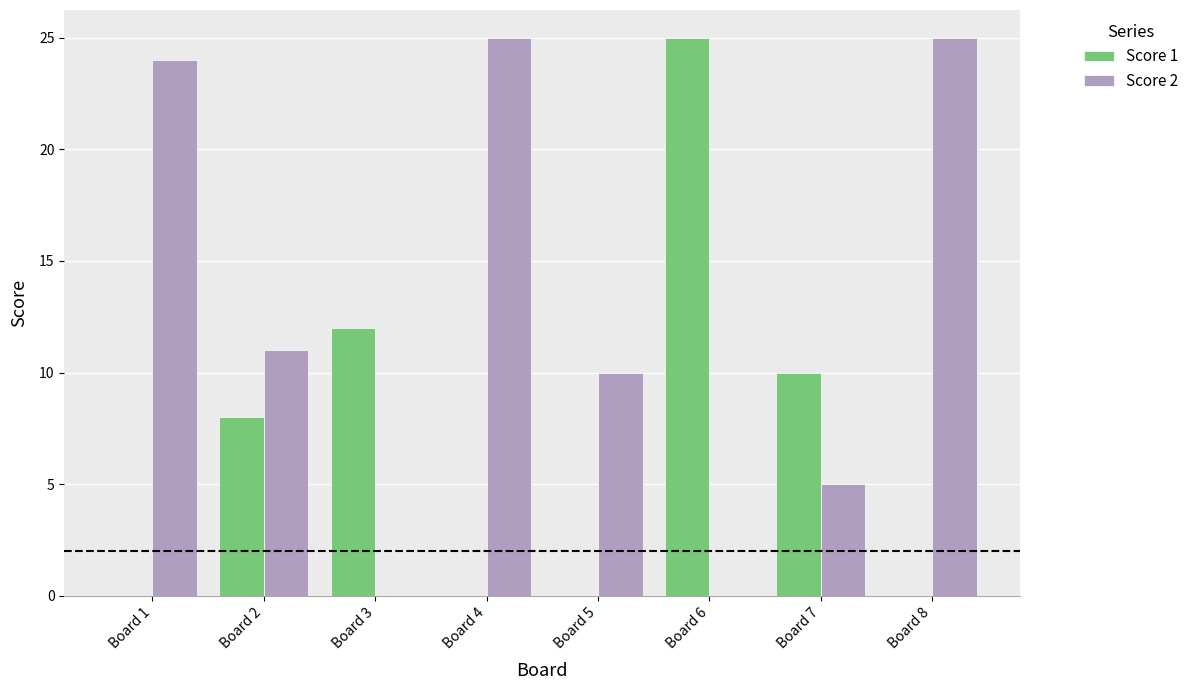

What is the sum of all Score 2 values?

100